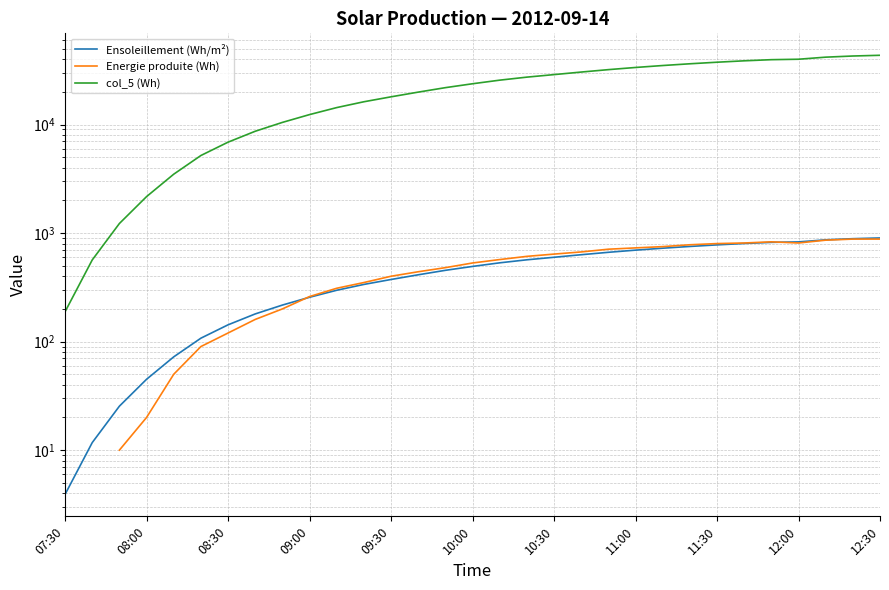

Rank the series by their maximum value, from lowest to highest.

Ensoleillement (Wh/m²), Energie produite (Wh), col_5 (Wh)